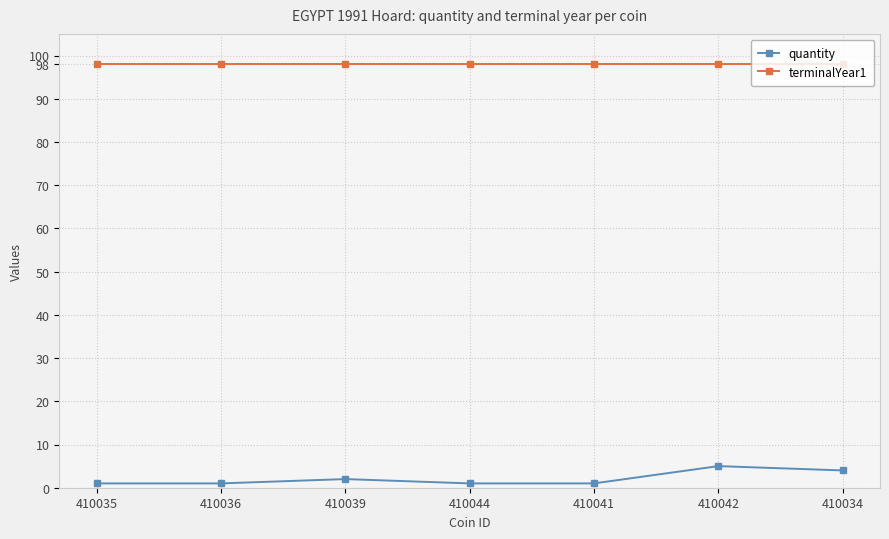

What is the spread (max minus min) of values at 410039?

96